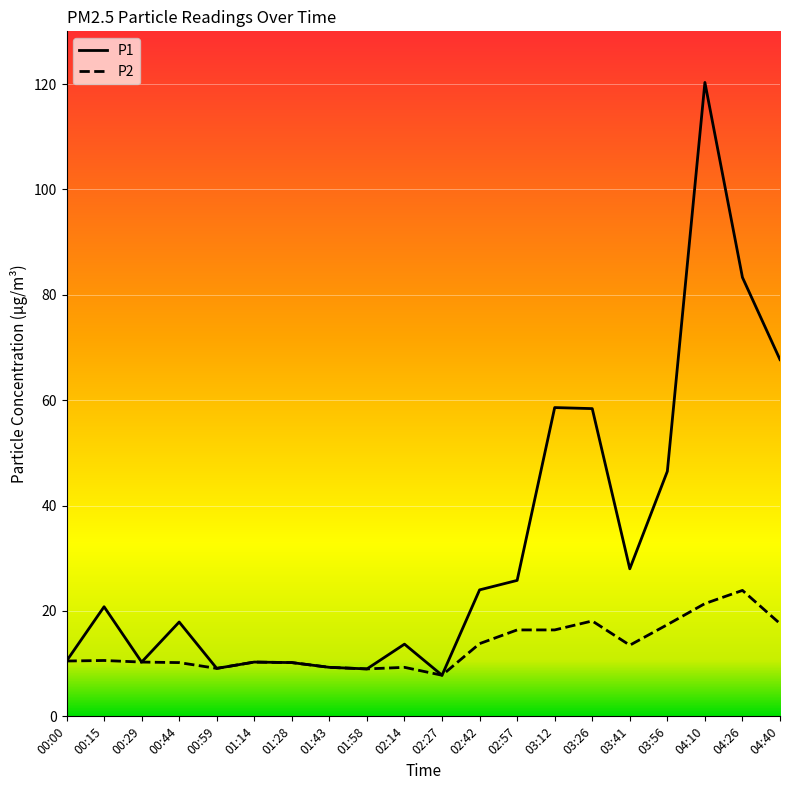

At which label is P1 closest to 64?

04:40